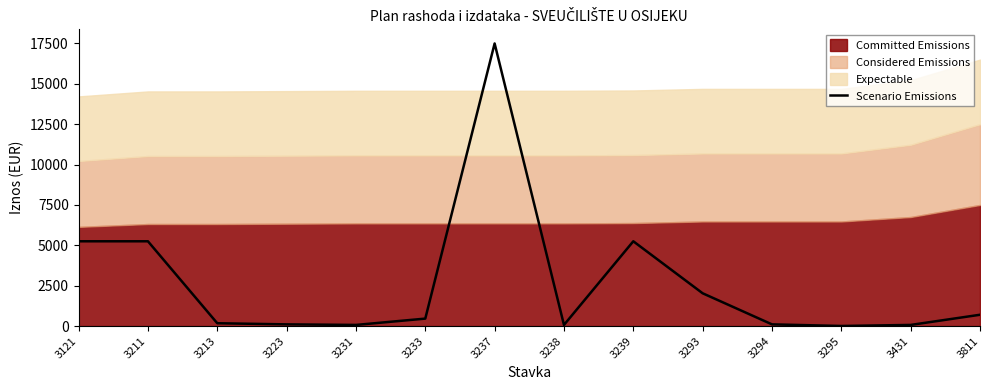

Which category has the lowest value across all series?

3295